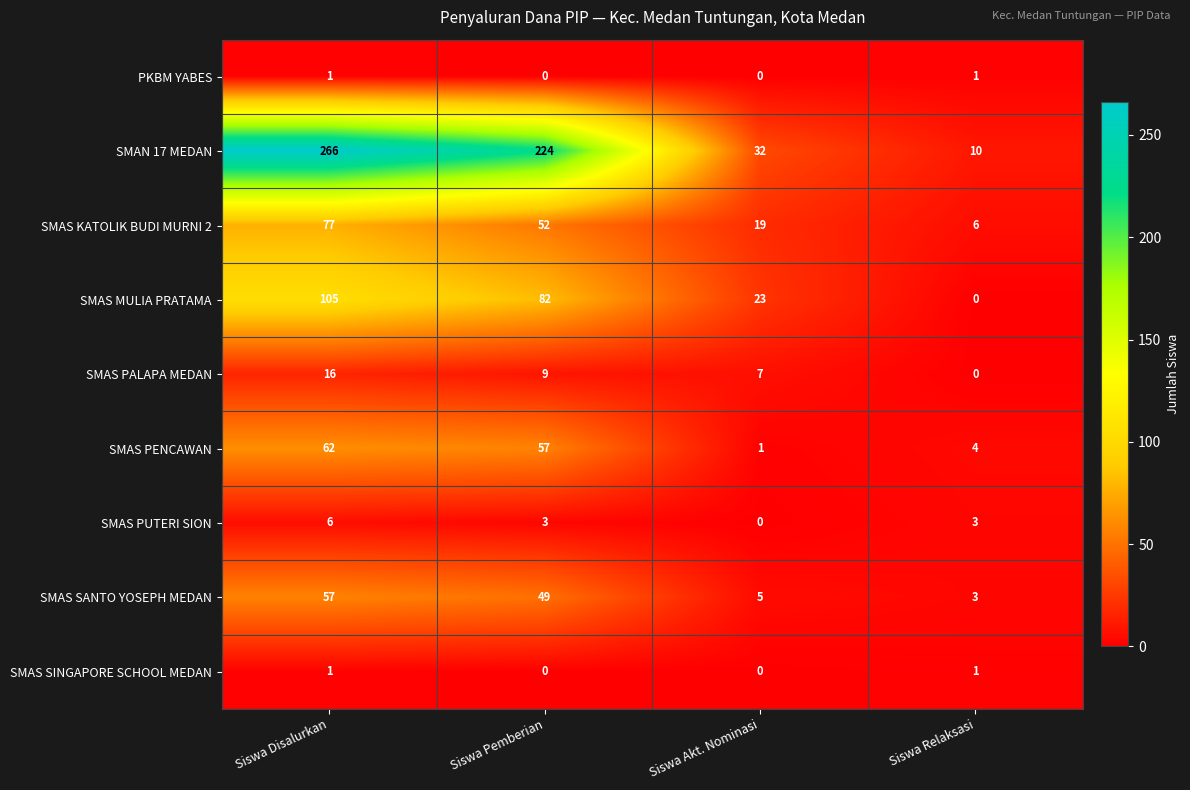

Which series changed the most between Siswa Pemberian and Siswa Akt. Nominasi?

SMAN 17 MEDAN